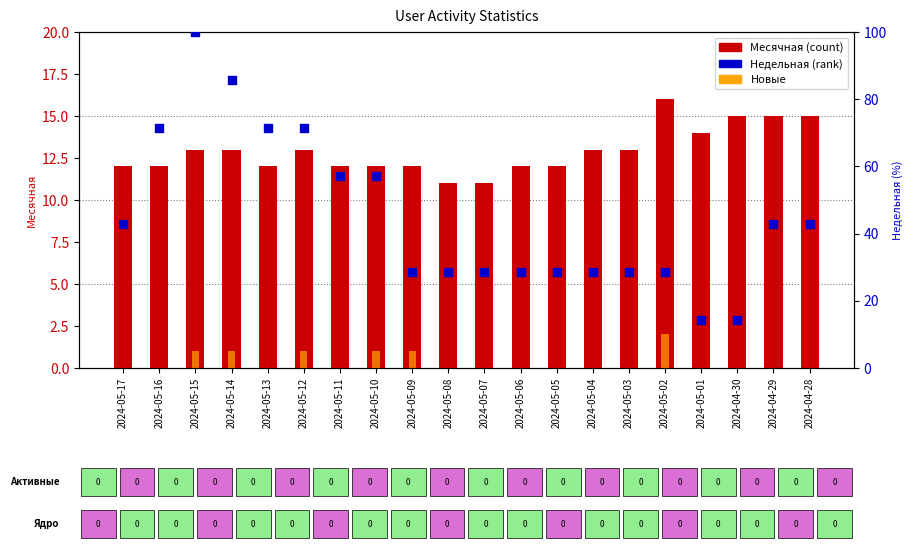

Which series reaches the minimum Y coordinate?

Новые